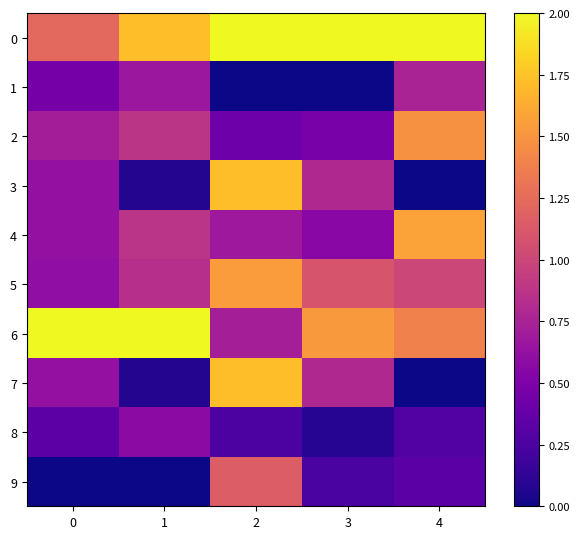

At which category is the sum across all series the highest?

2